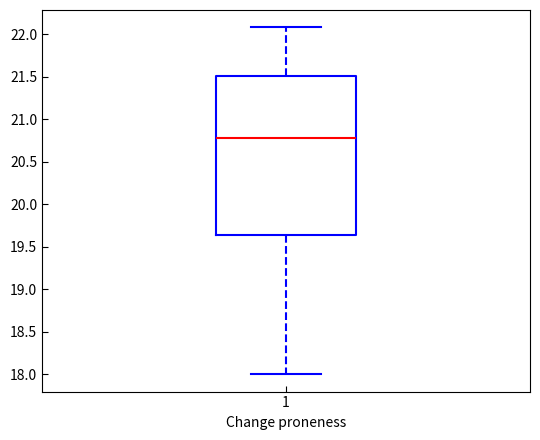

Transcribe this box plot: give where the median line is, the range the box spans, and where the two whiskers end, as read against the y-axis. The values are not printed on the chart, so give them approximately, as read against the axis.

median 20.80, box 19.65 to 21.50, whiskers 18.00 to 22.10